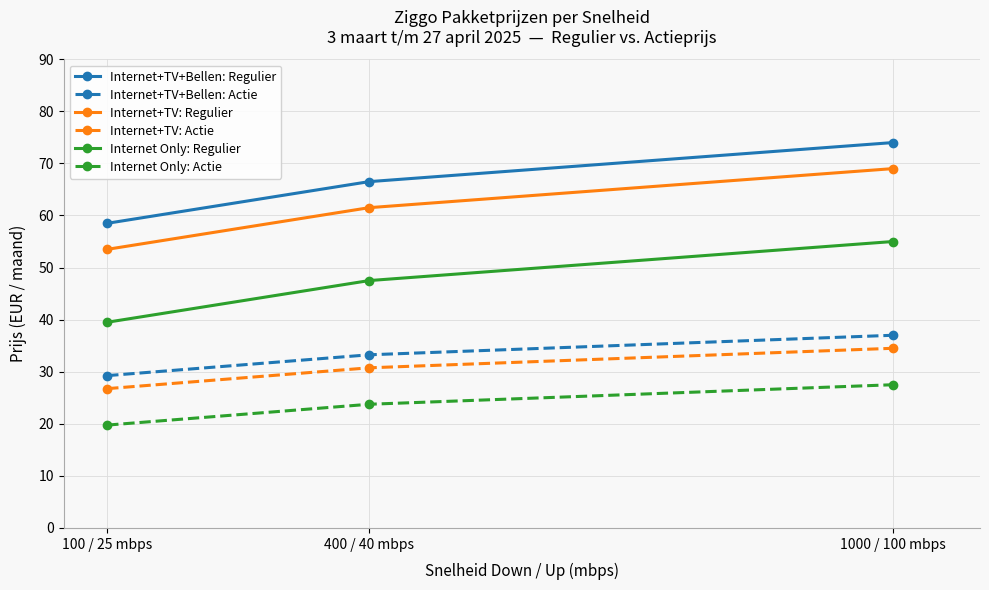

What is the smallest value displayed?

19.8